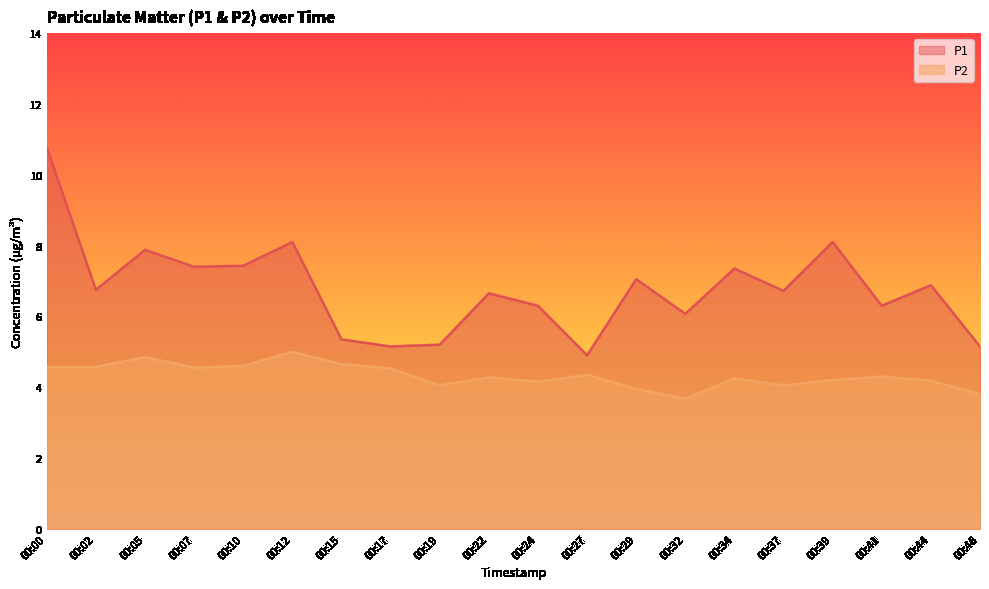

Does the chart display data point markers on the line(s)?

No